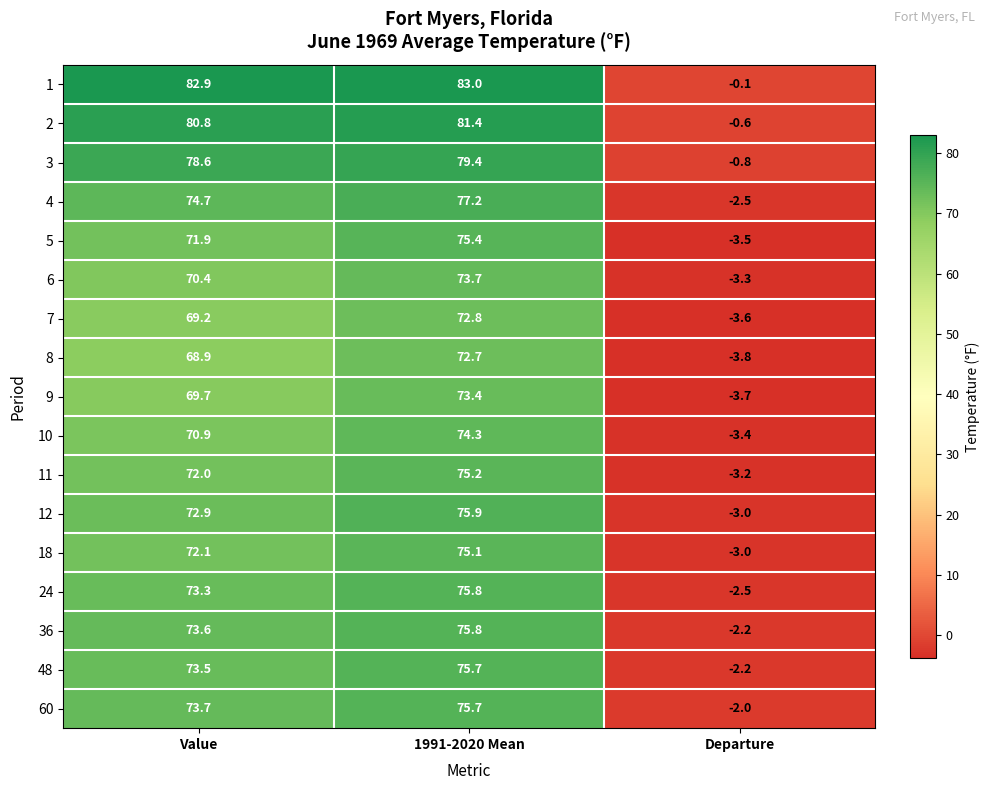

At which category is the sum across all series the highest?

1991-2020 Mean